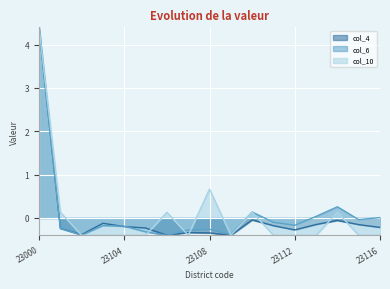

Reading right to left, list all the values displayed in this chart.

col_6: 0.0	-0.0	0.3	0.0	-0.2	-0.1	0.1	-0.4	-0.3	-0.3	-0.4	-0.3	-0.2	-0.2	-0.4	-0.2	4.4
col_10: -0.4	-0.4	0.1	-0.4	-0.4	-0.4	0.1	-0.4	0.7	-0.4	0.1	-0.4	-0.4	-0.4	-0.4	0.1	4.4
col_4: -0.2	-0.2	-0.1	-0.2	-0.3	-0.2	-0.0	-0.4	-0.3	-0.3	-0.4	-0.2	-0.2	-0.1	-0.4	-0.2	4.4